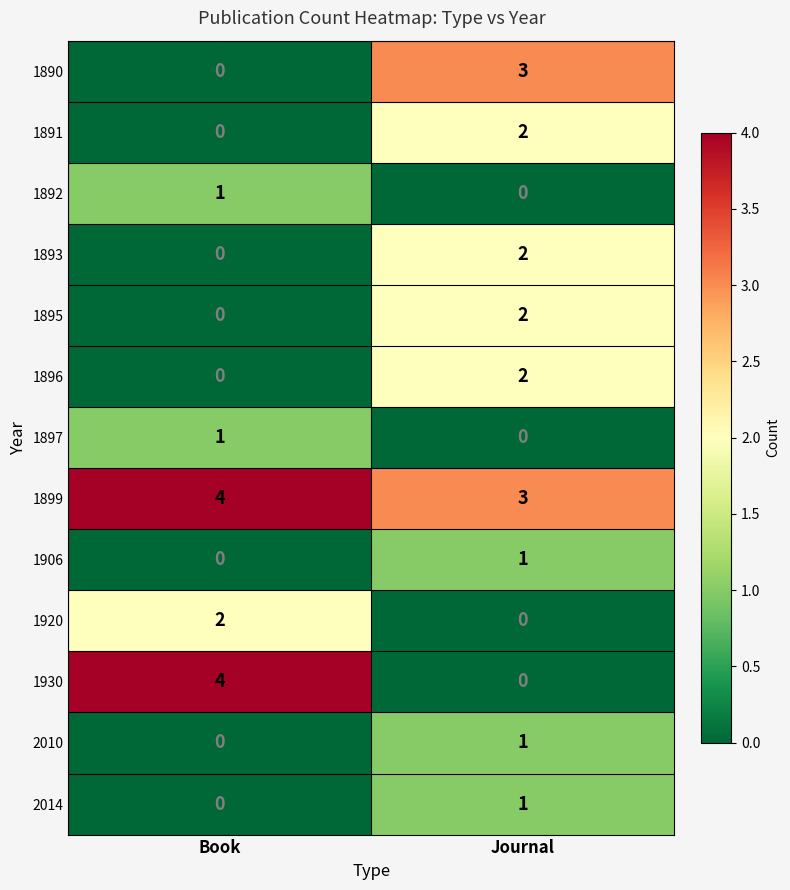

How many categories are shown in the chart?

2